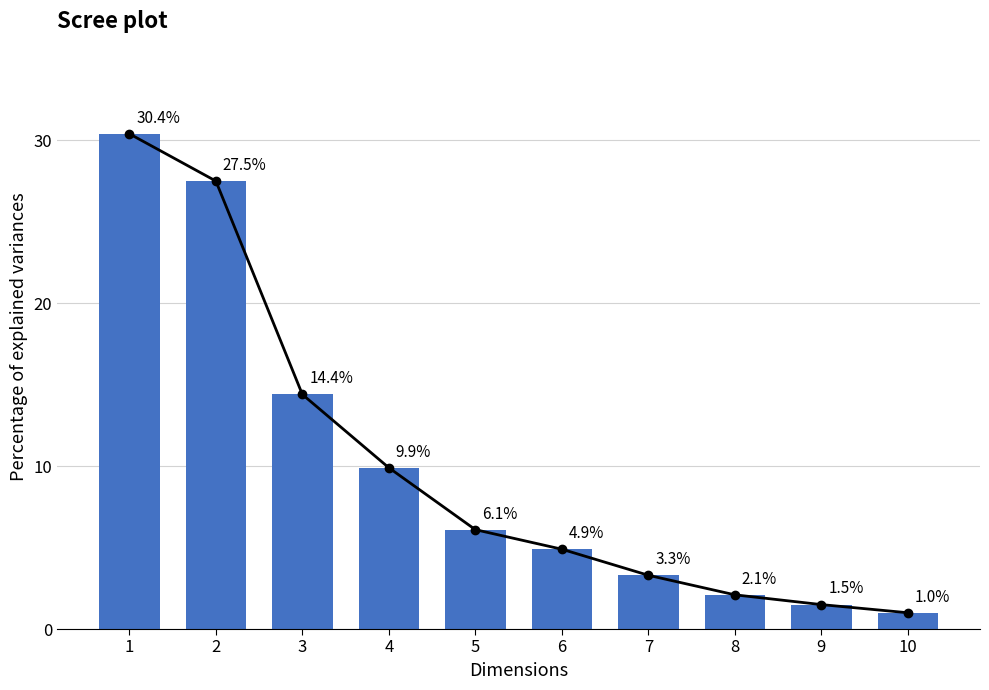

What is the value of the montant bar at the 4th from the left?

9.9